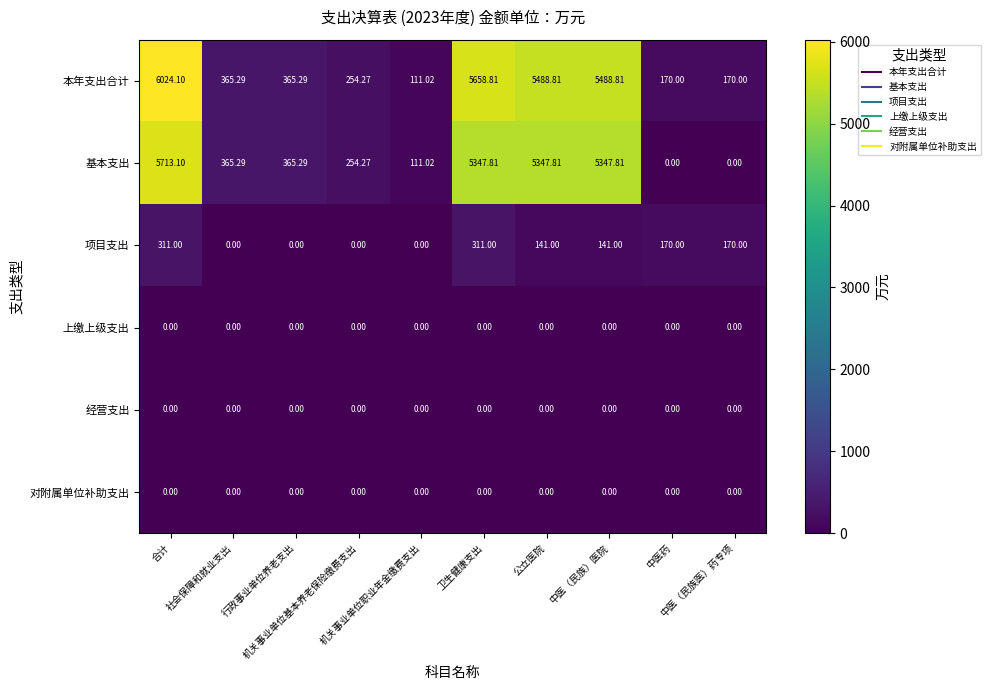

Count the number of data series in this chart.

6